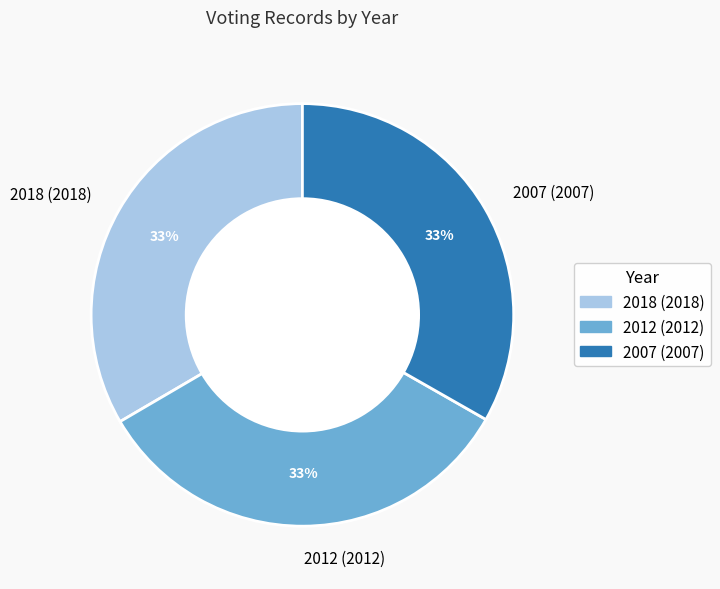

What is the ratio of the value at 2012 to the value at 2007?

1.0